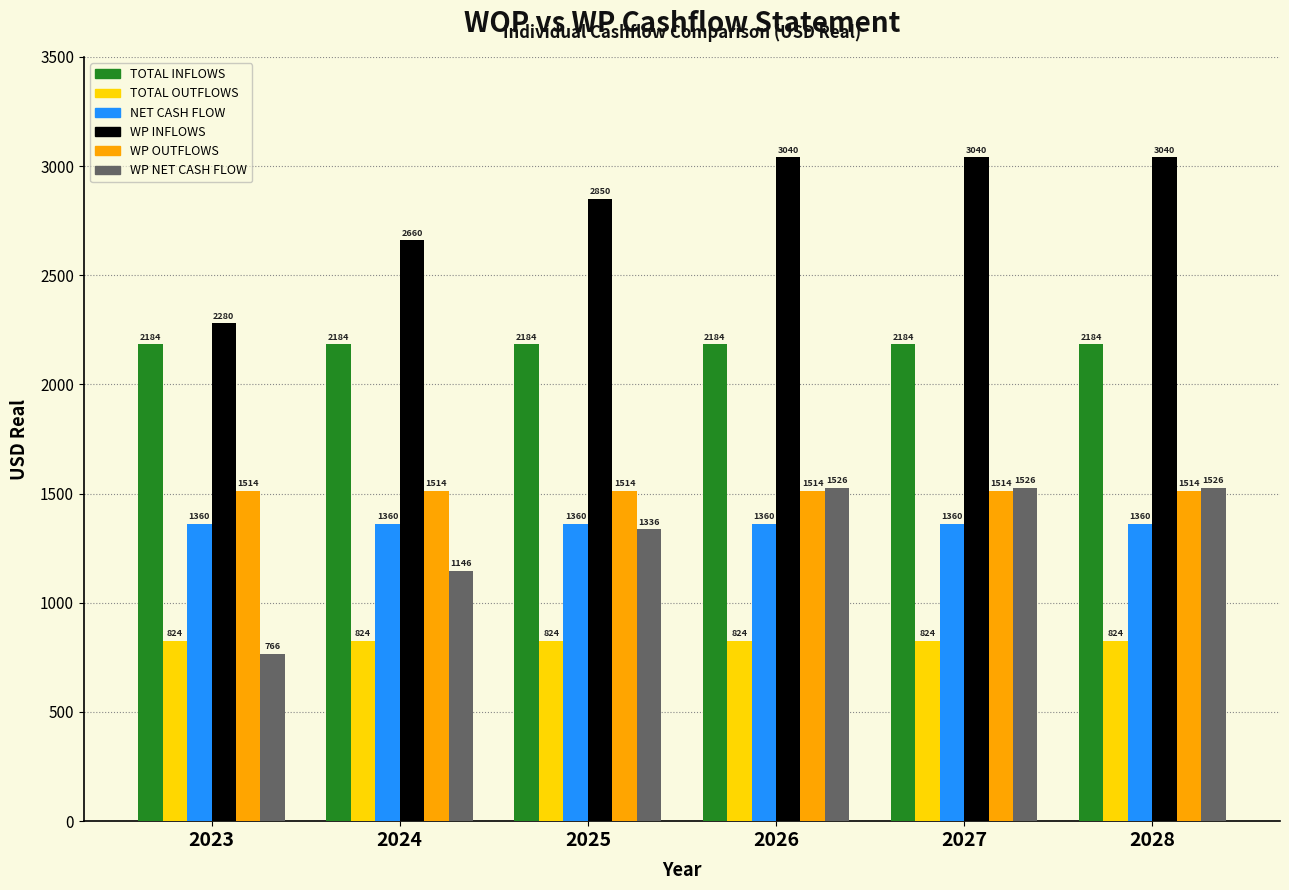

What are all the series names shown in the legend?

TOTAL INFLOWS, TOTAL OUTFLOWS, NET CASH FLOW, WP INFLOWS, WP OUTFLOWS, WP NET CASH FLOW